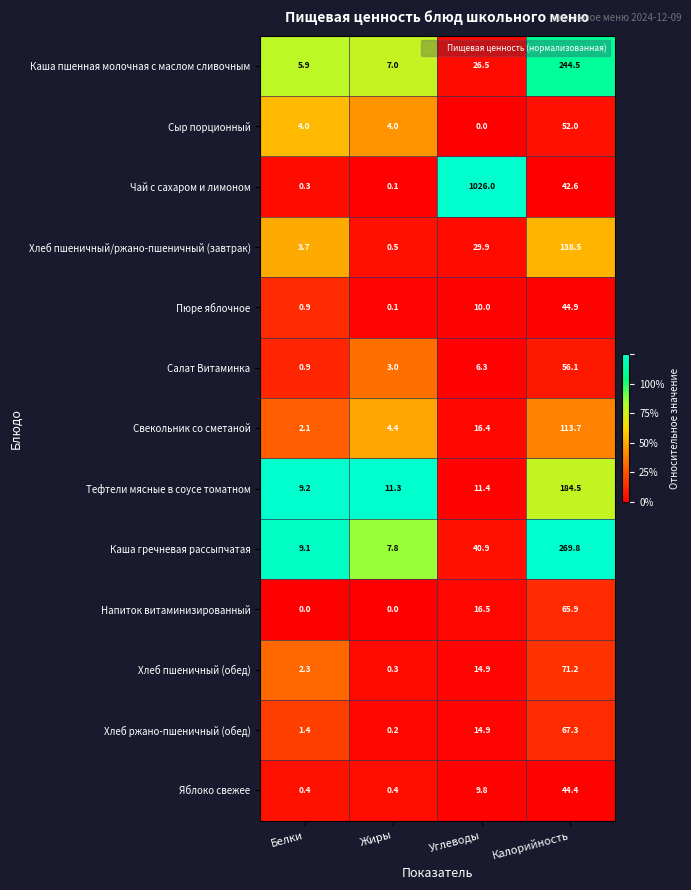

The value of Каша гречневая рассыпчатая at Жиры is 7.8. True or false?

True